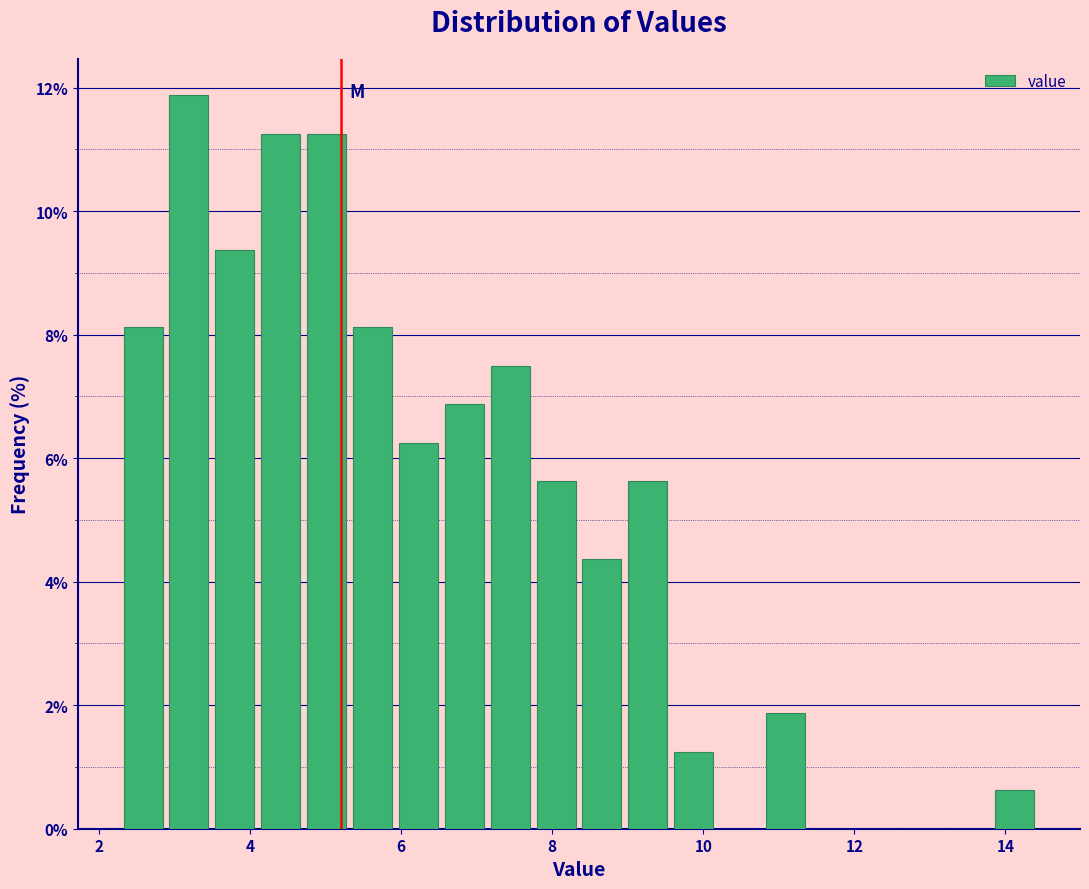

Around what value on the x-axis is the tallest bar? Give the approximate position of its centre, as read against the axis.

3.2